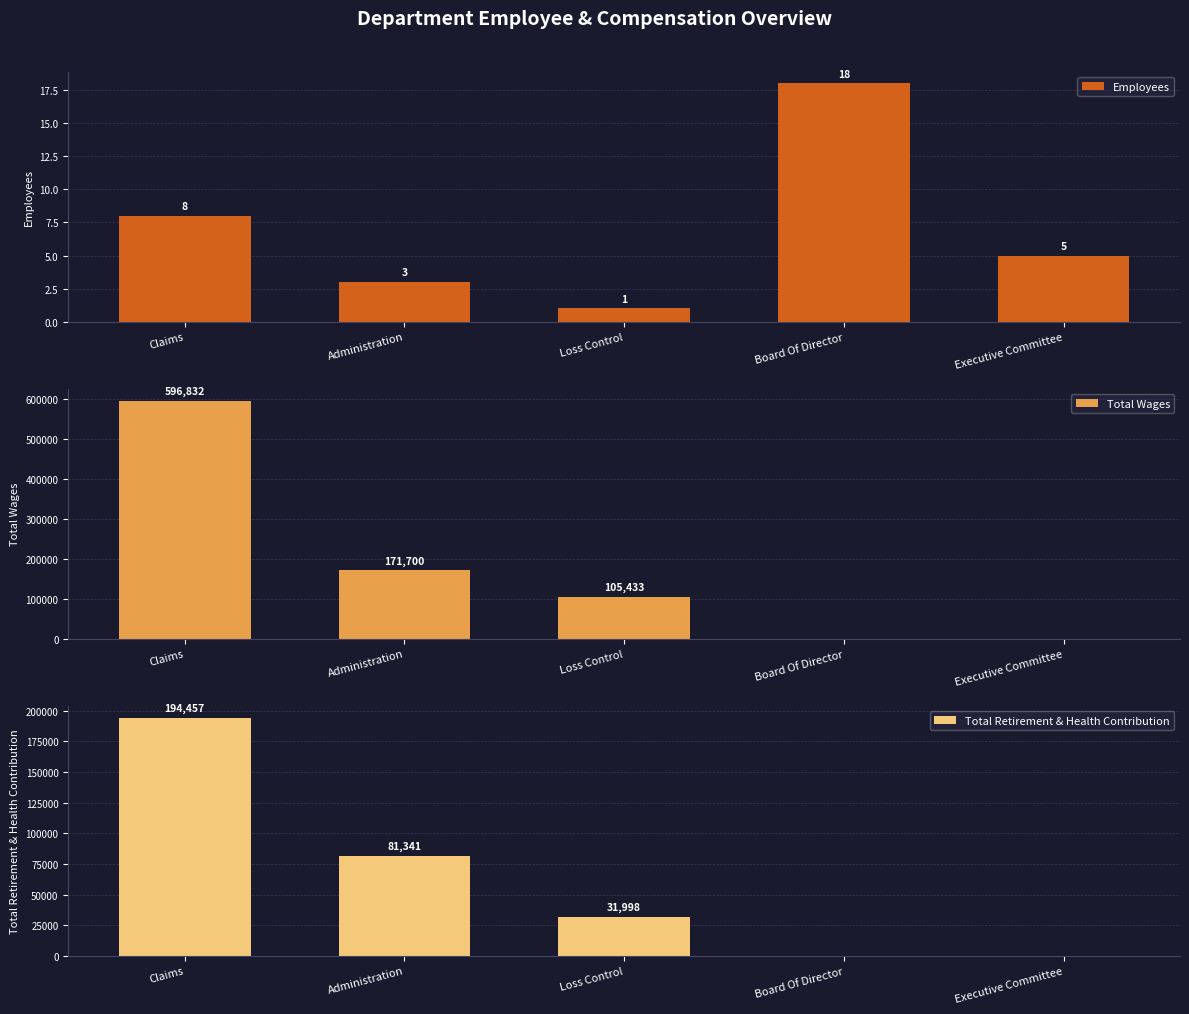

Count the number of categories in the chart.

5